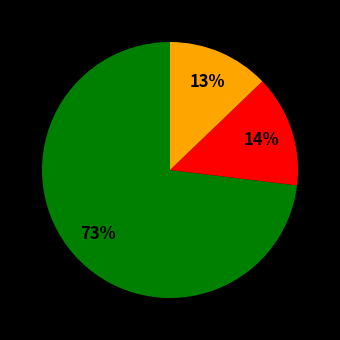

Is there any slice that represents more than half of the pie?

Yes